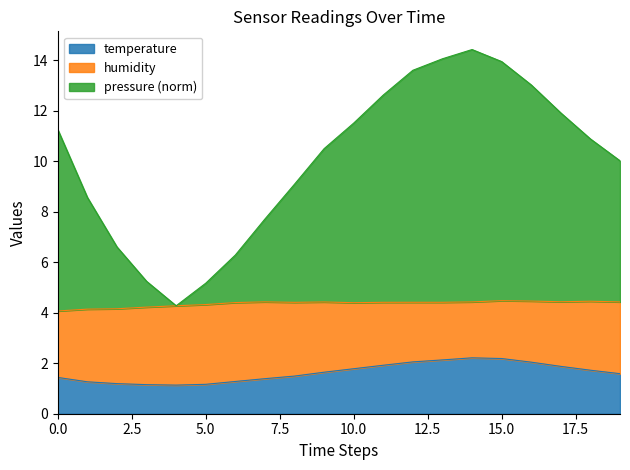

How many interior local valleys does the pressure_norm series have?

1